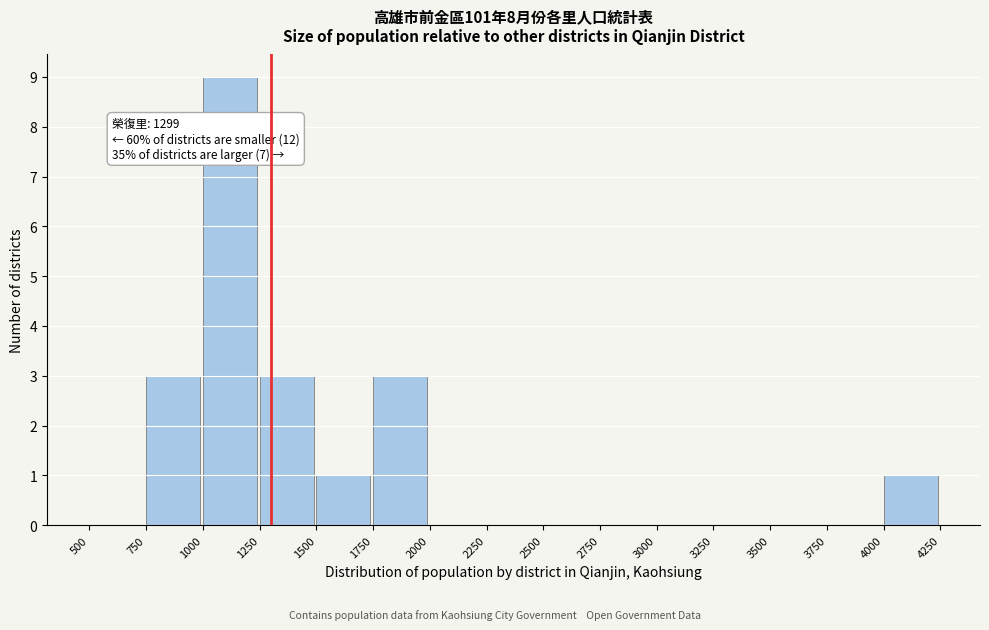

Which range on the x-axis has the tallest bar?

1000 to 1250